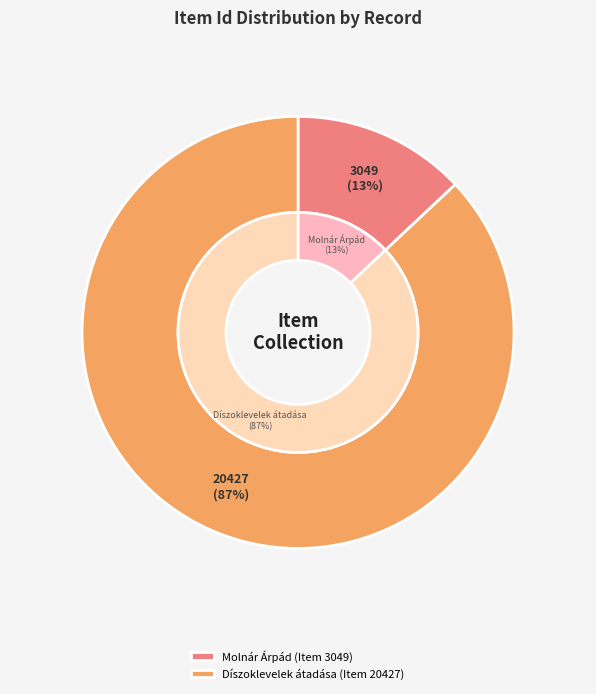

What is the change in value from Molnár Árpád (Item 3049) to Díszoklevelek átadása (Item 20427)?

+17378